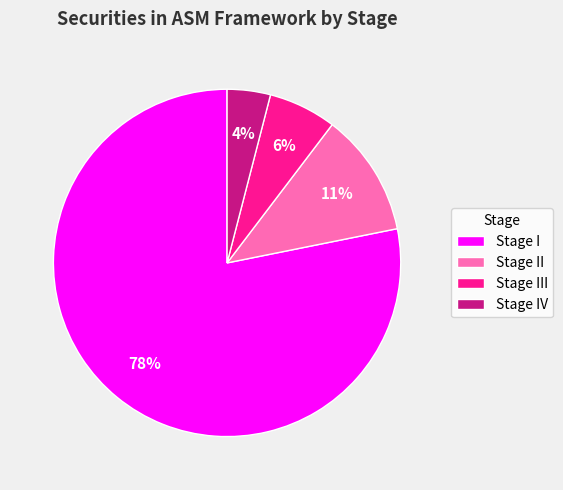

What is the smallest slice in the pie chart?

Stage IV